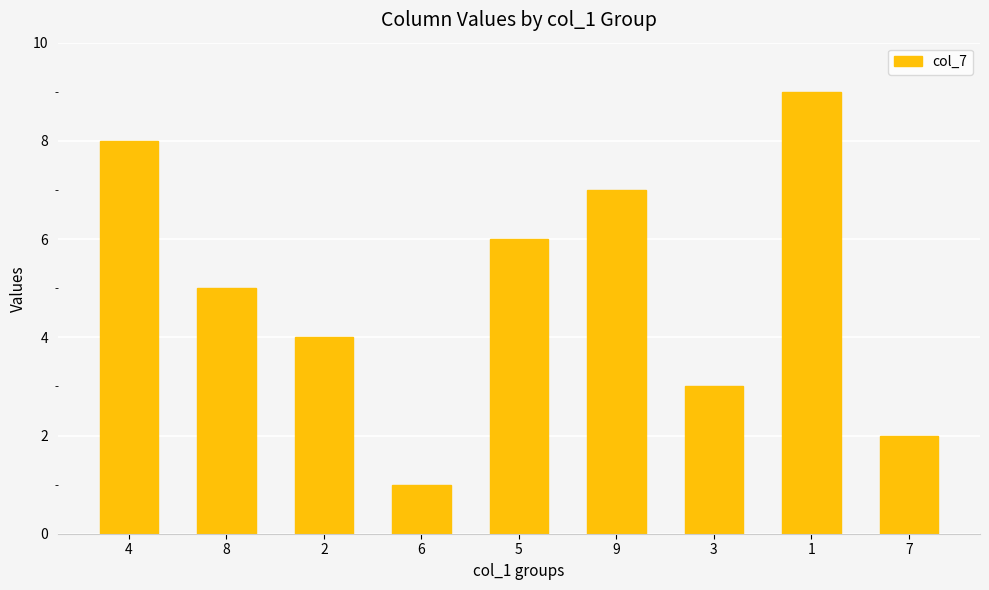

Which has a higher value, 1 or 6?

1